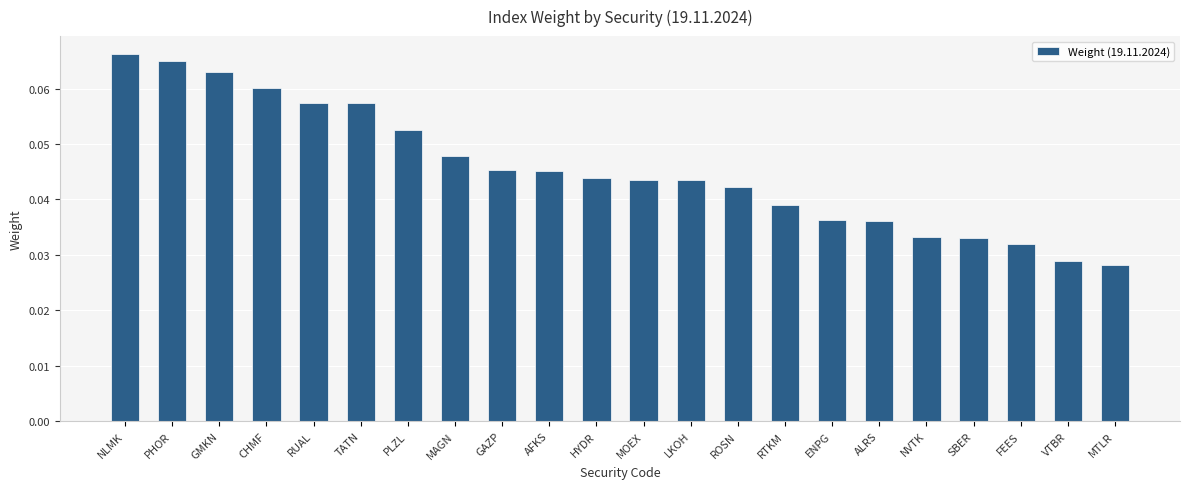

What is the label of the 1st bar from the right?

MTLR